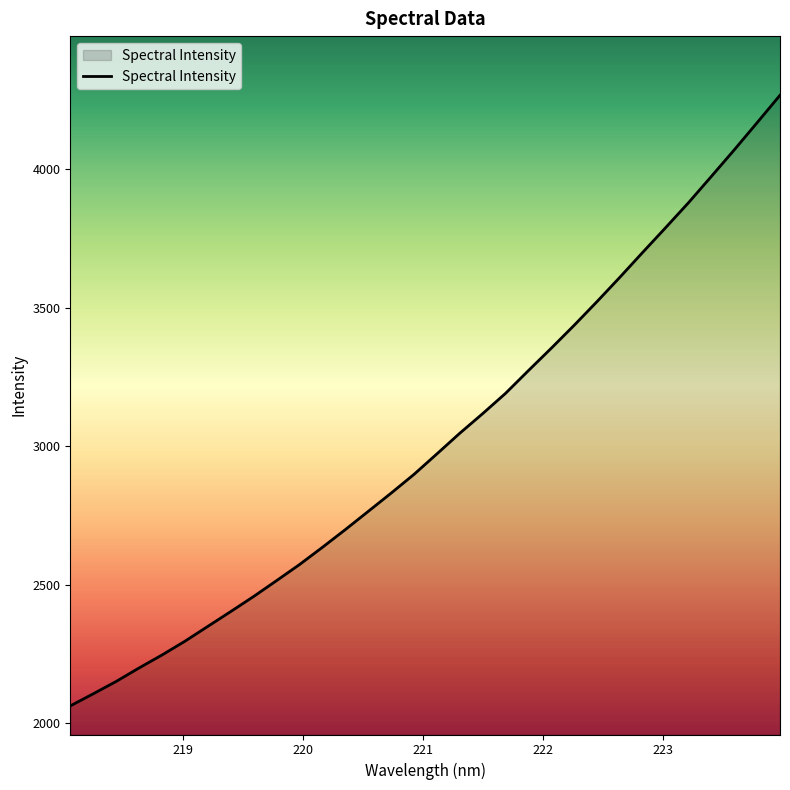

What is the smallest value displayed?

2063.0